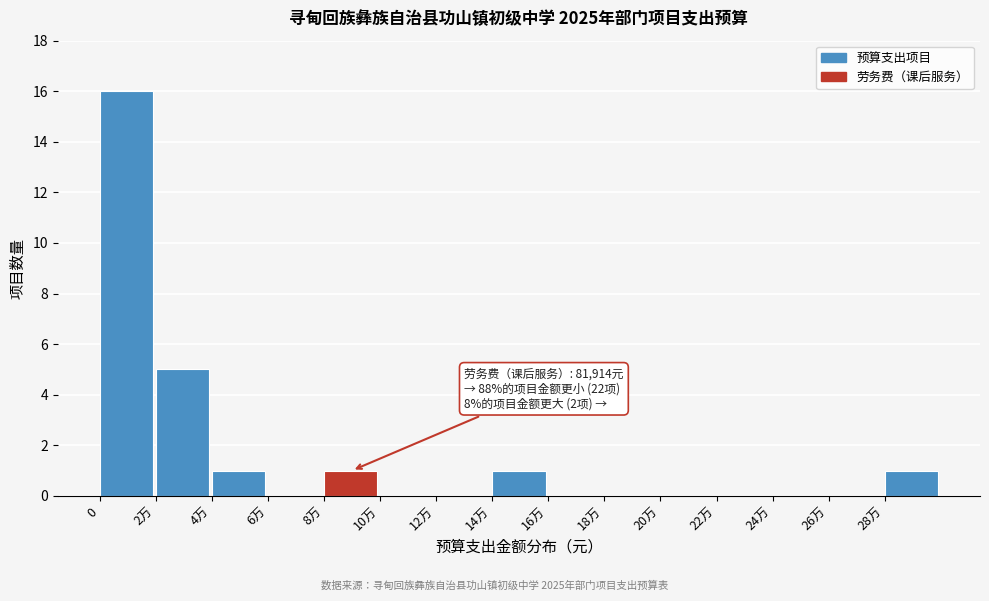

Reading left to right, what are all the values shown in this chart?

0=16	2万=5	4万=1	6万=0	8万=1	10万=0	12万=0	14万=1	16万=0	18万=0	20万=0	22万=0	24万=0	26万=0	28万=1